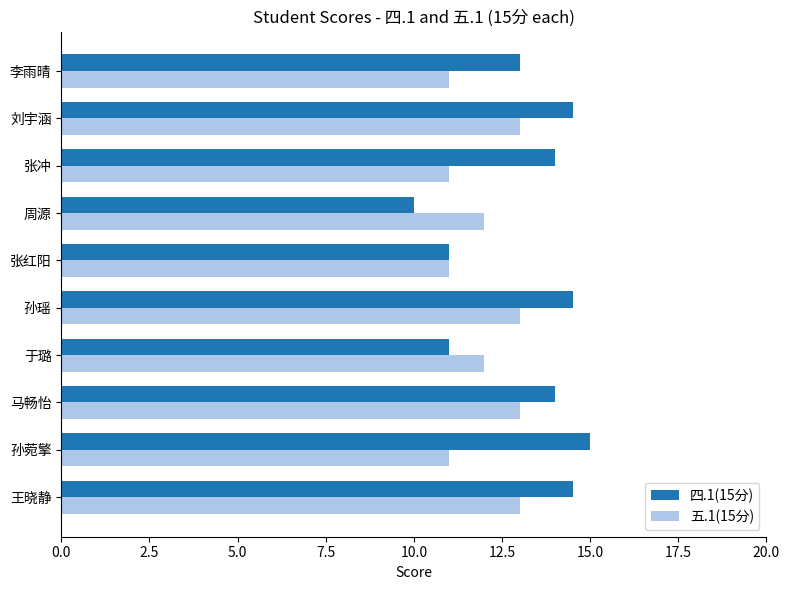

The value of 五.1(15分) at 周源 is 12.0. True or false?

True